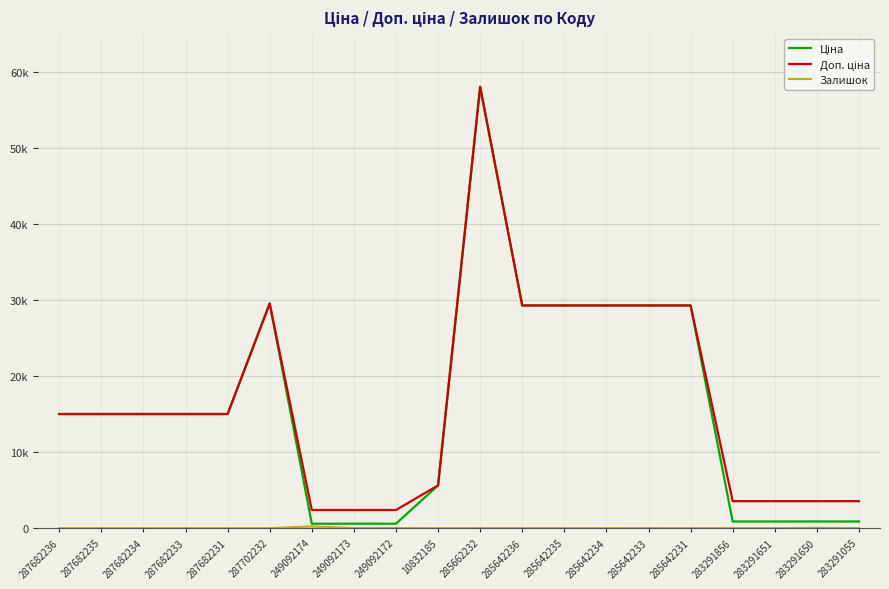

Is this an area chart (filled region under the line)?

No